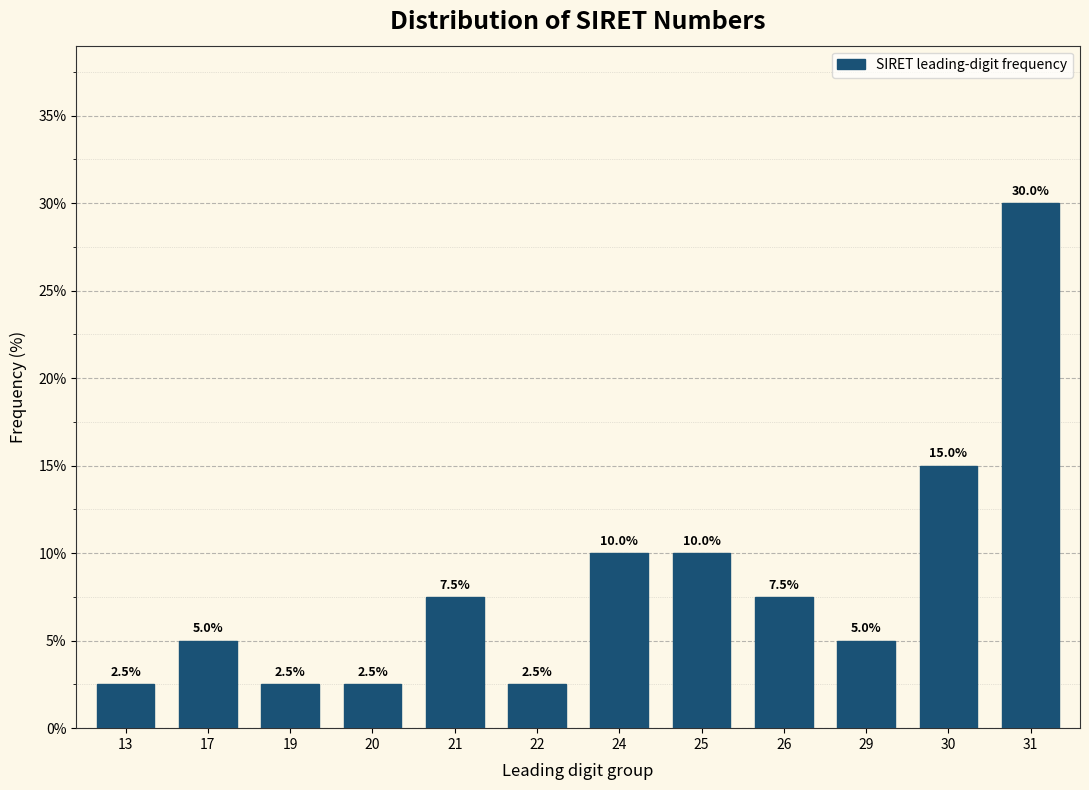

Reading right to left, transcribe all the data shown in this chart.

31=30.0	30=15.0	29=5.0	26=7.5	25=10.0	24=10.0	22=2.5	21=7.5	20=2.5	19=2.5	17=5.0	13=2.5